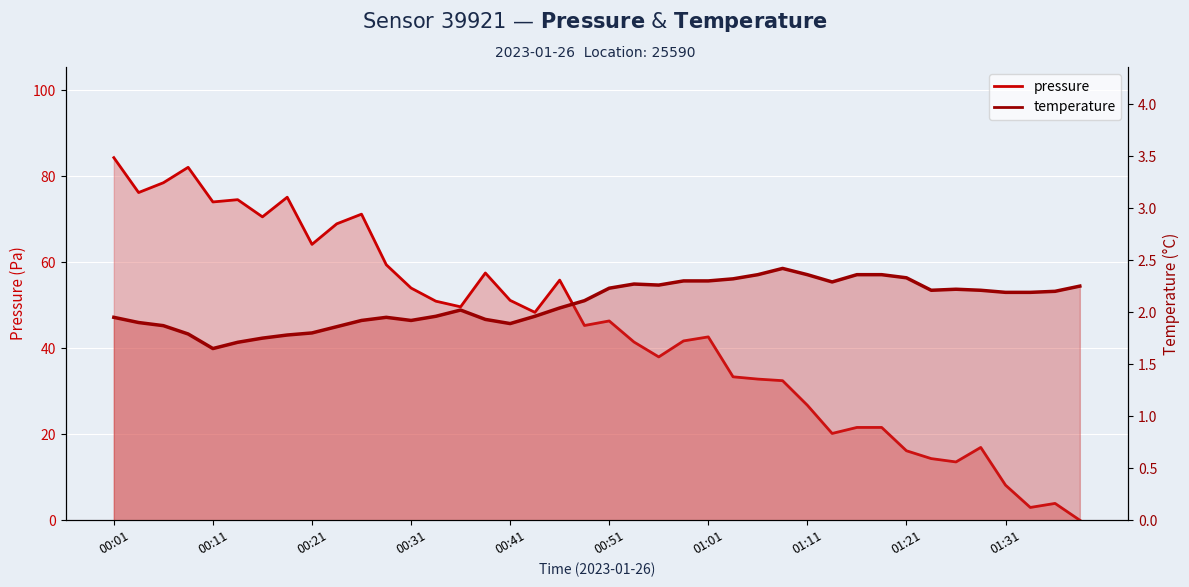

In pressure, how many points are higher than both neighbors (excluding endpoints)?

10